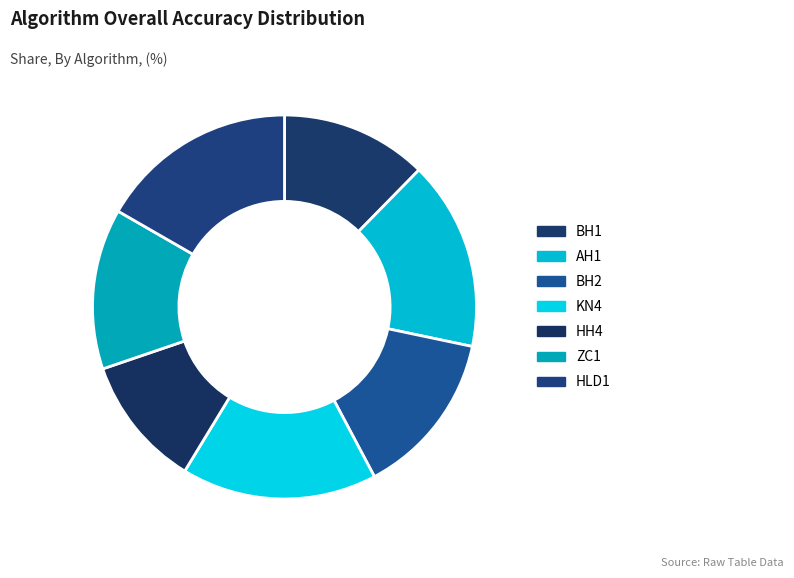

The KN4 slice represents 16% of the pie. True or false?

True